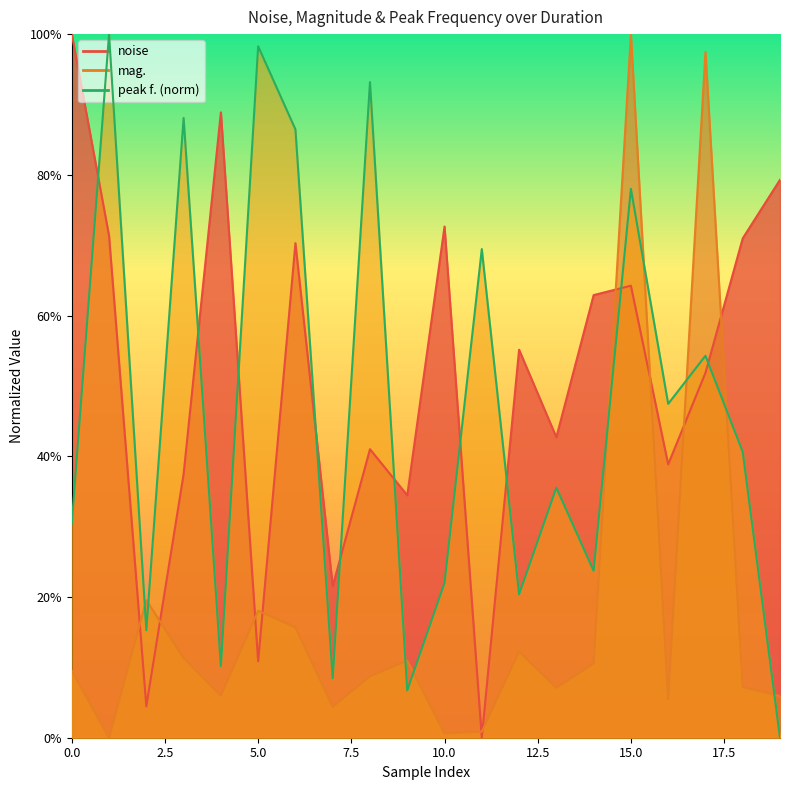

Is it true that peak f. equals 0.0 at 19?

True